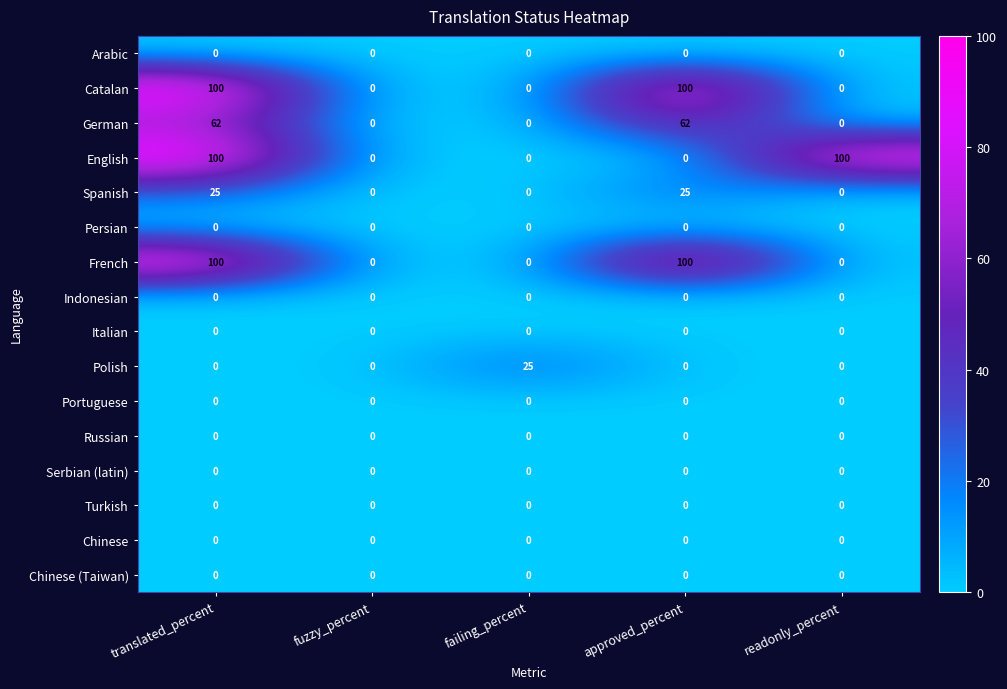

How many distinct data groups are displayed?

16